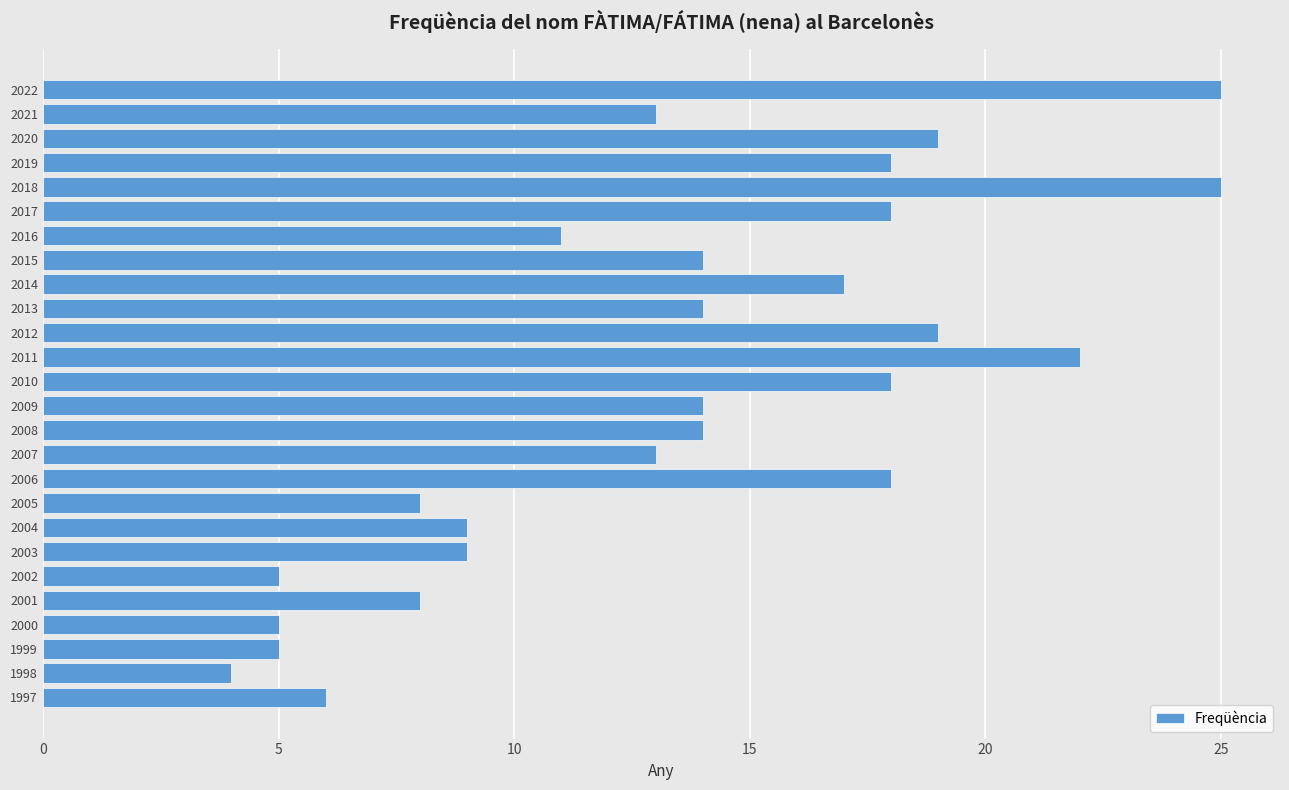

Is it true that the value at 2017 is 6?

False